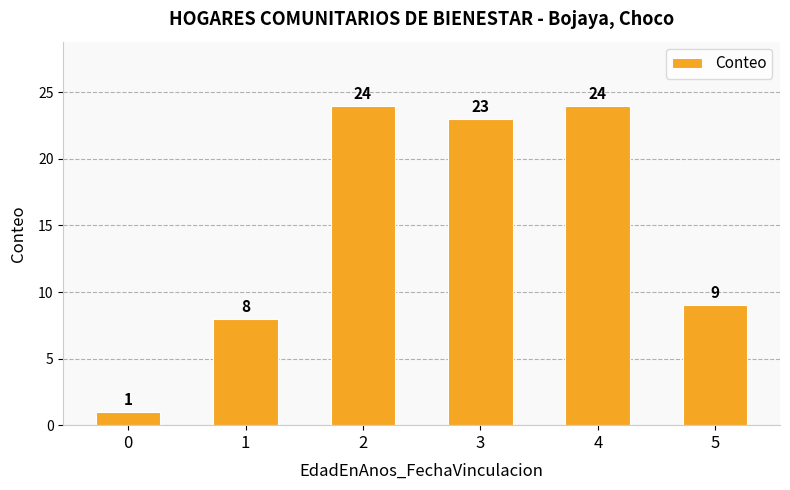

What is the minimum value shown in the chart?

1